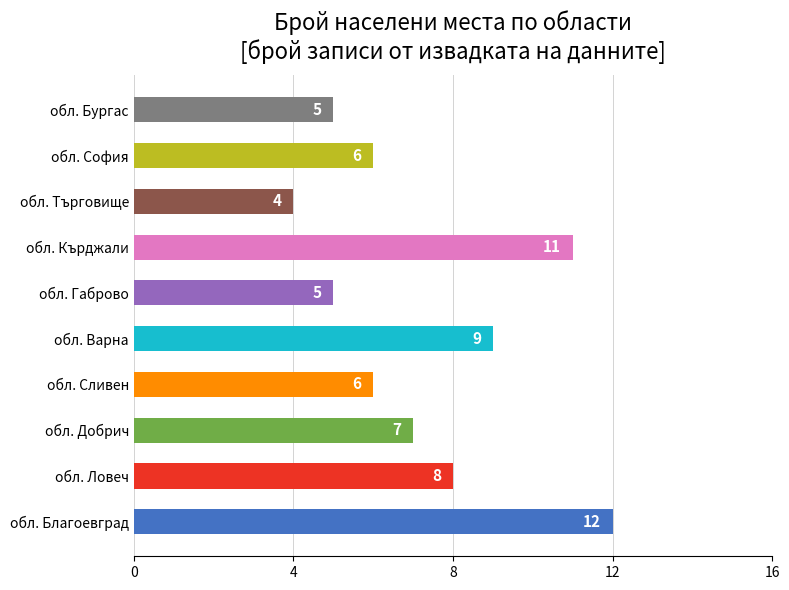

Is it true that the value at обл. Варна is 4?

False